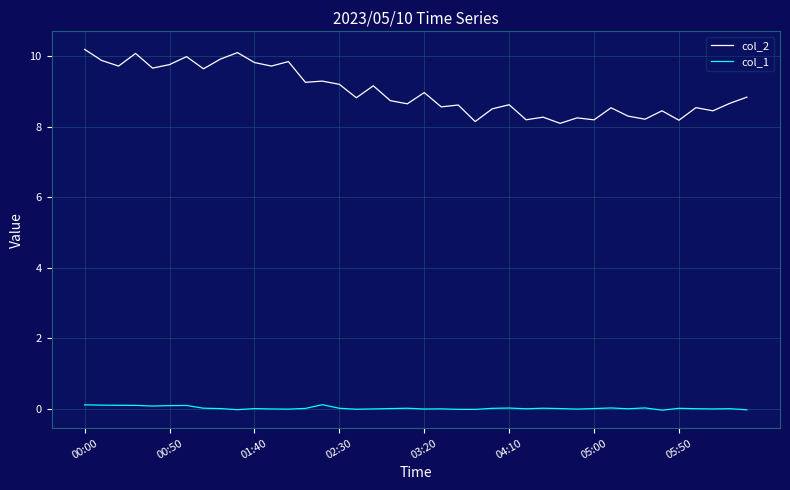

What is the highest value of the col_2 series?

10.2